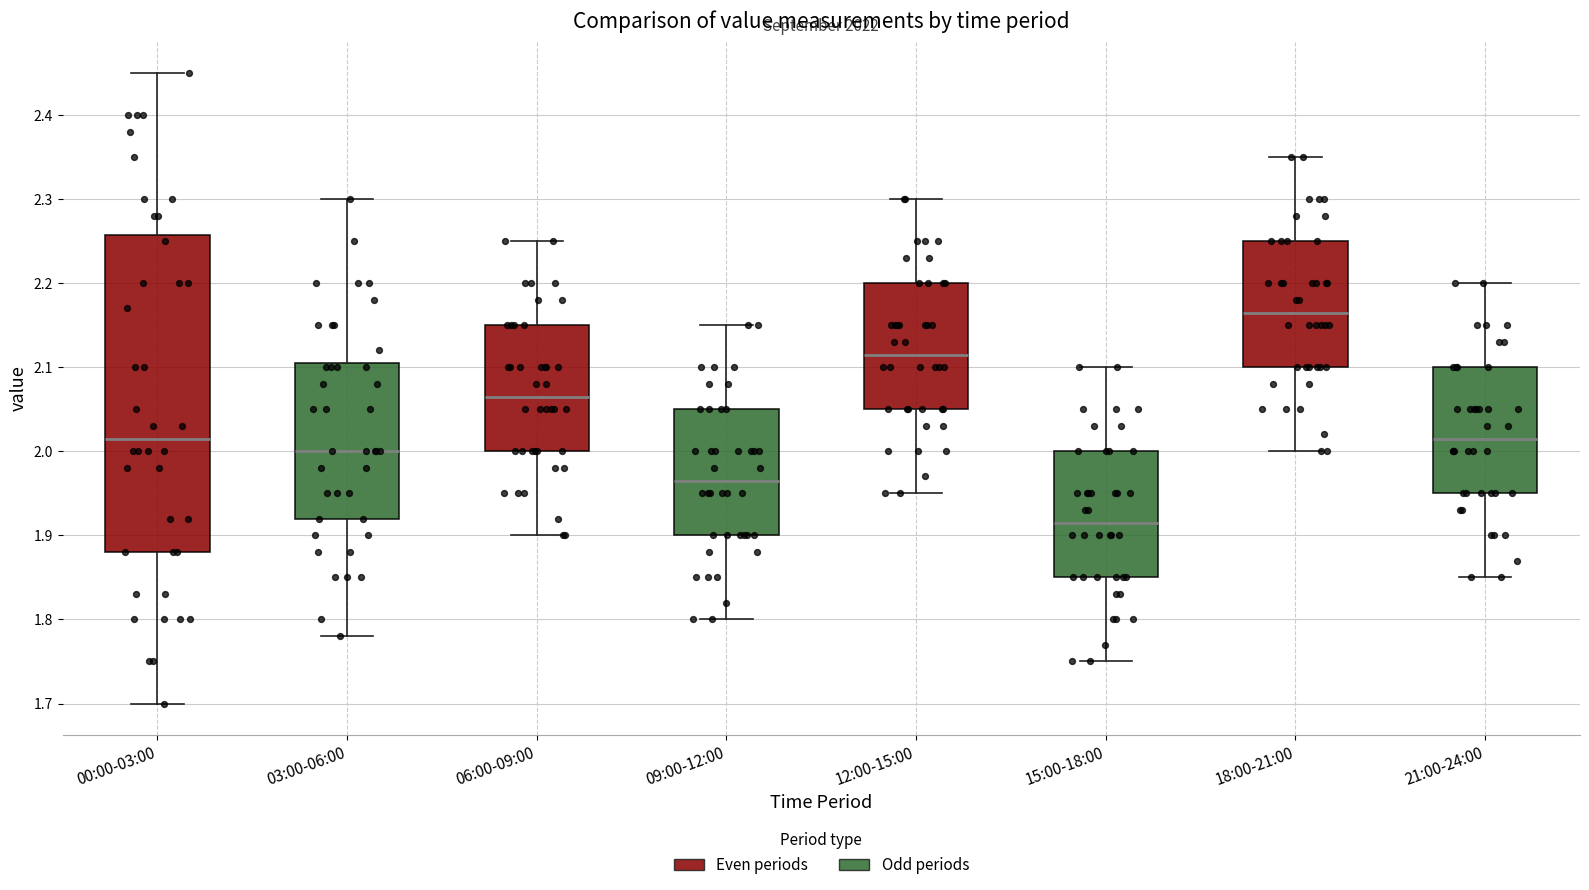

Which box has the lowest median line?

15:00-18:00